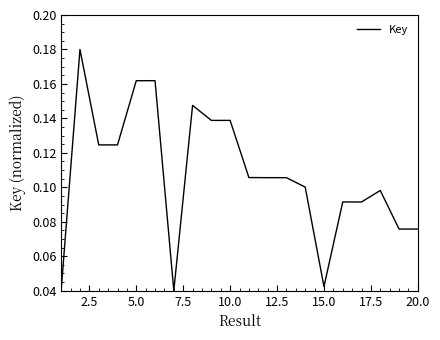

How many lines are shown in the chart?

1